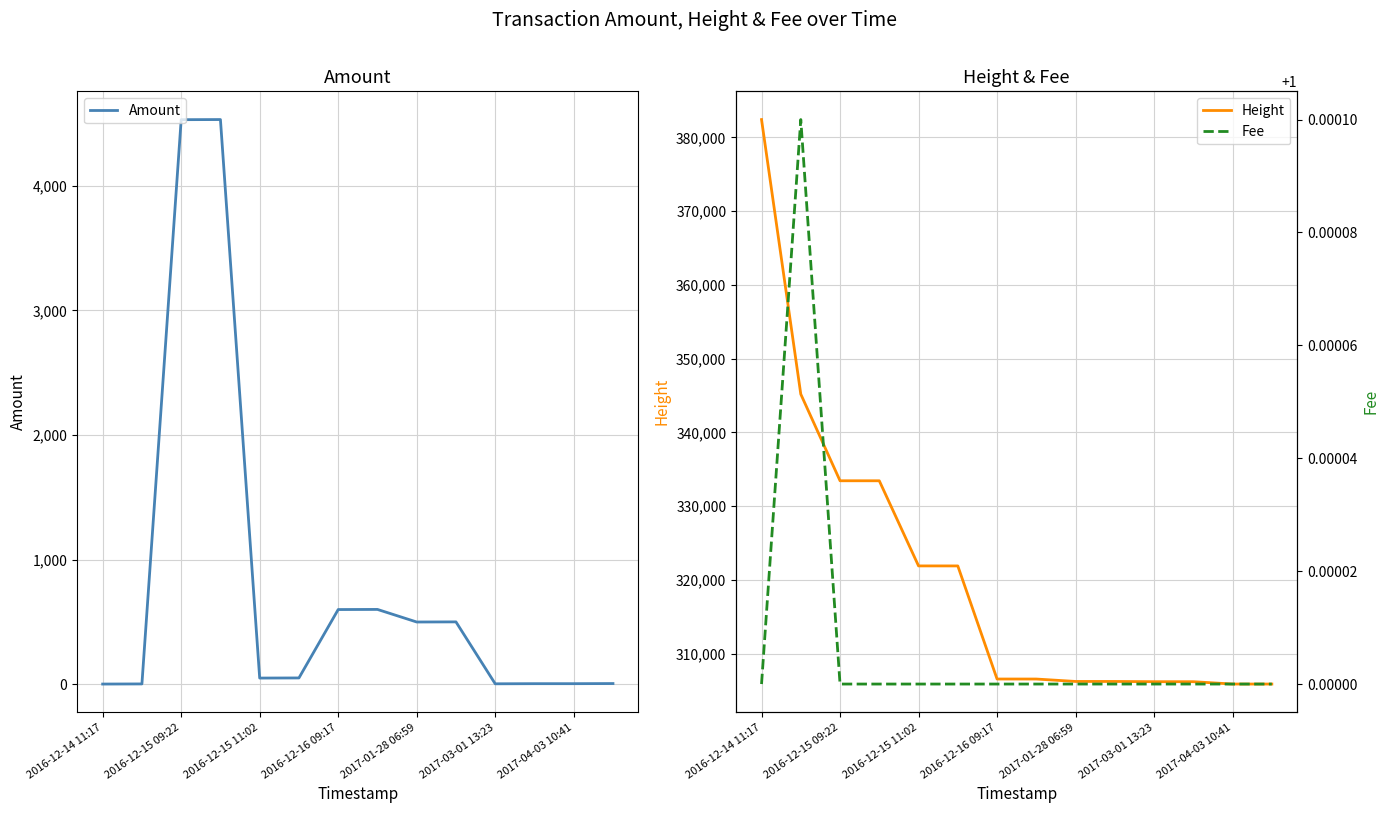

True or false: Fee and Amount intersect in this chart.

False